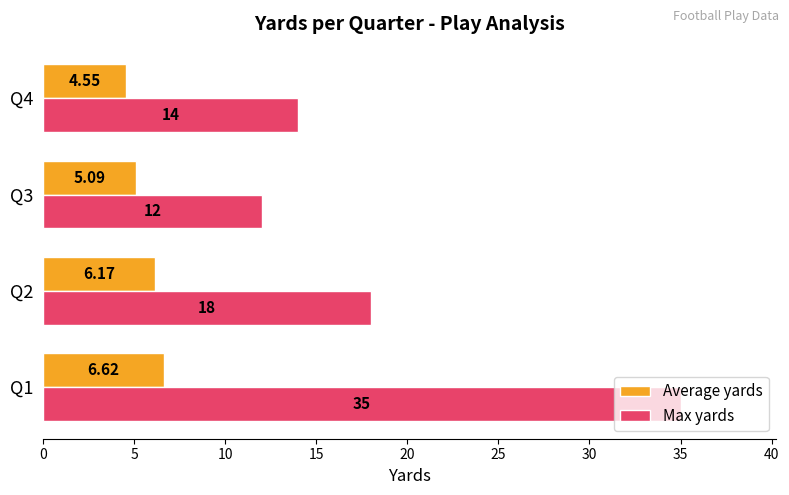

List the series in order of their overall mean, lowest first.

Average yards, Max yards